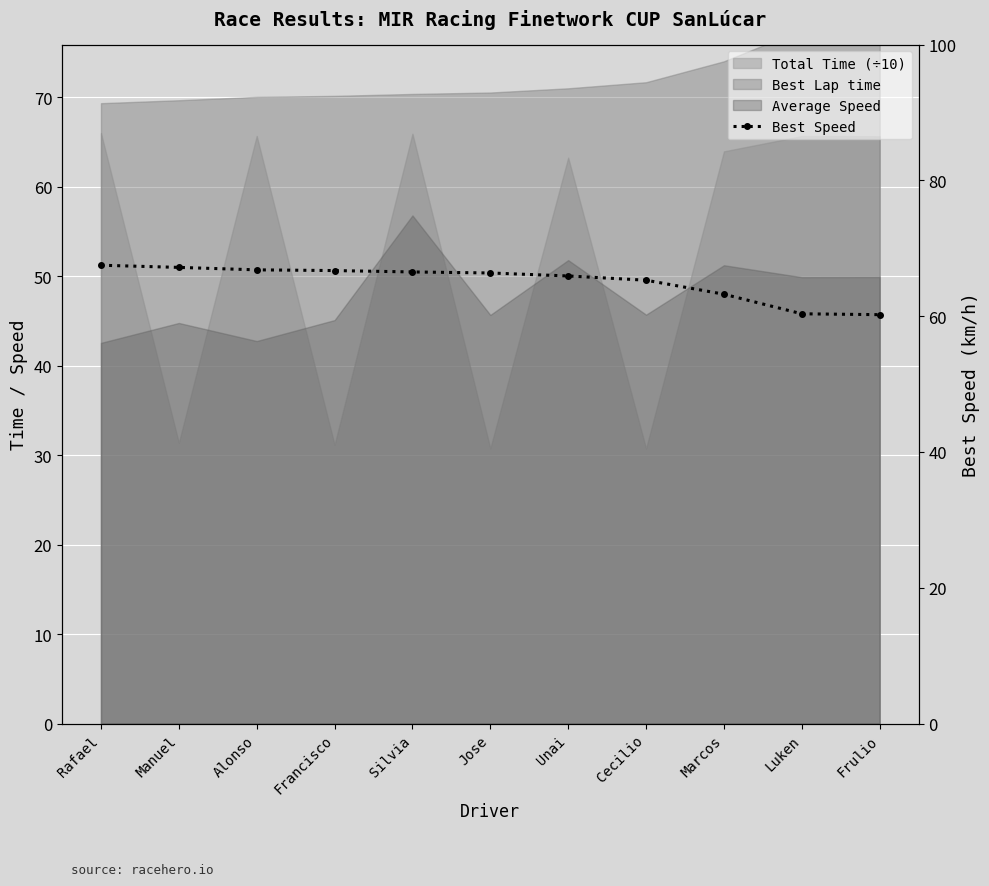

What position from the left is Luken?

10